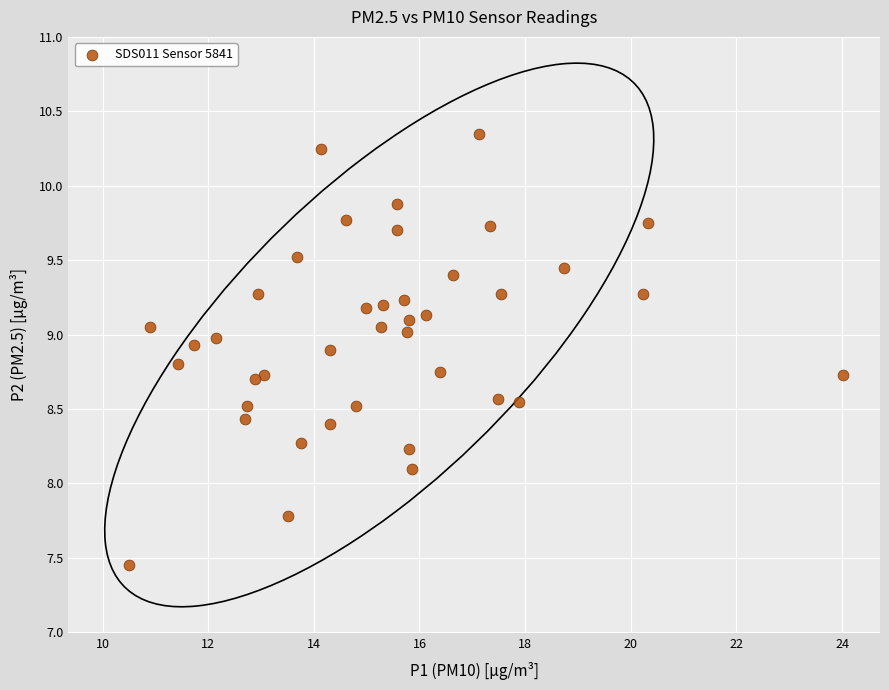

What Y value in the scatter plot is closest to 8?

8.1